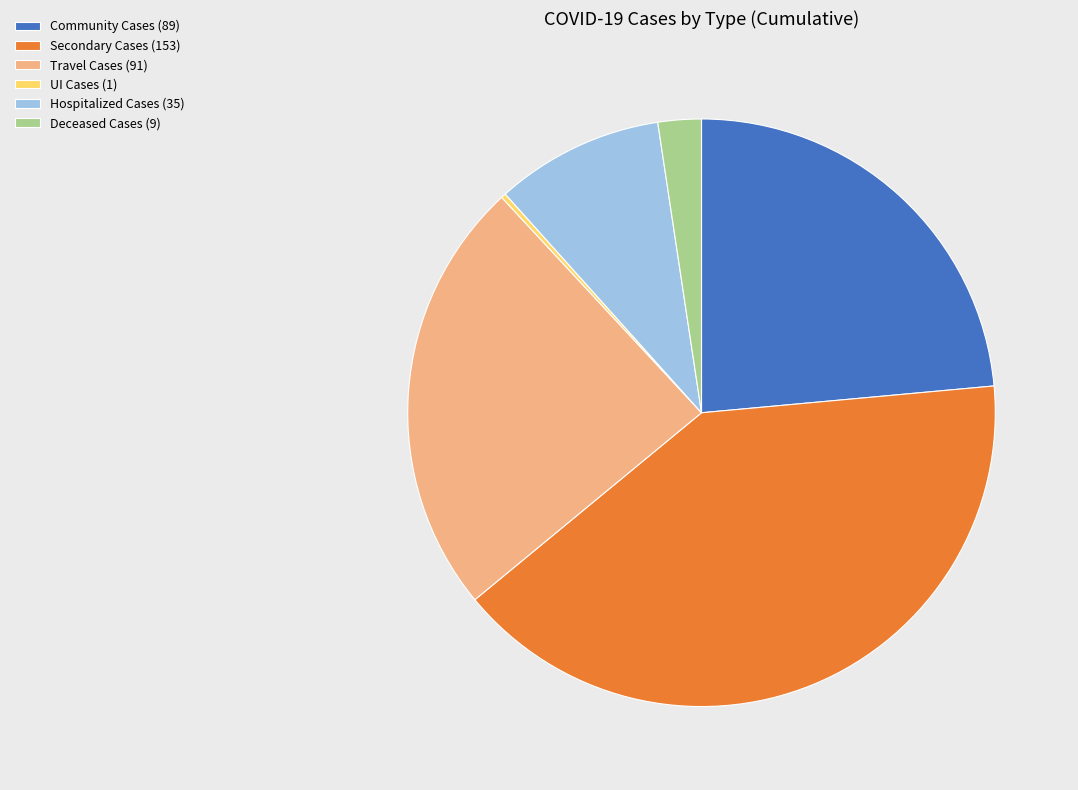

What is the ratio of the value at Community Cases (89) to the value at Hospitalized Cases (35)?

2.5